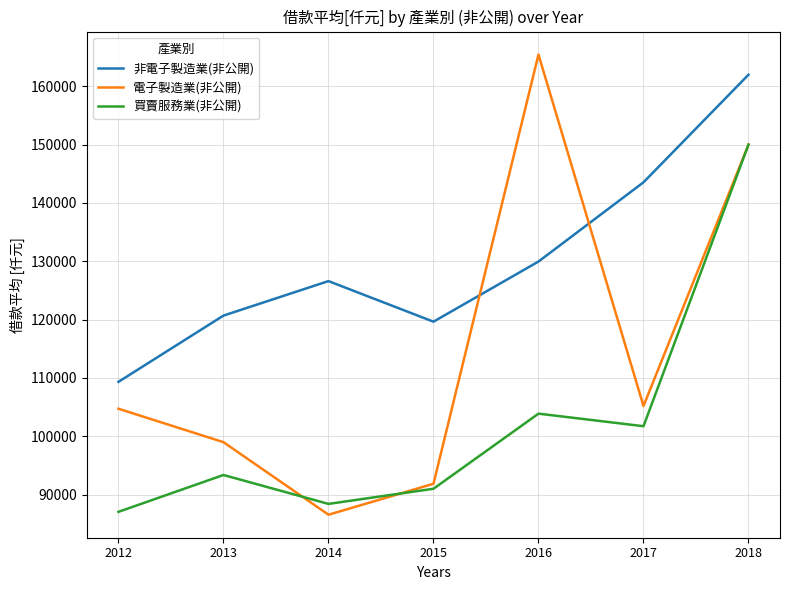

How many interior local peaks does the 買賣服務業(非公開) series have?

2